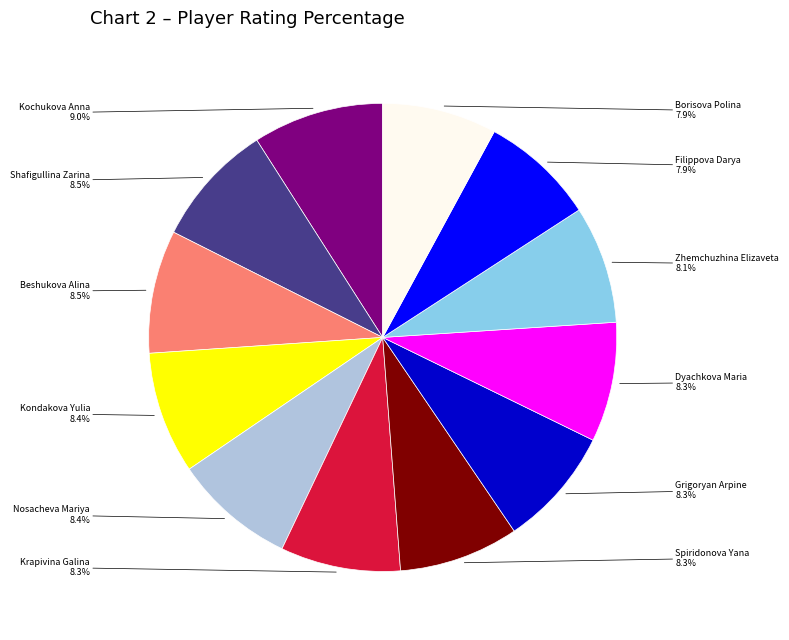

Is there a majority slice in this chart?

No